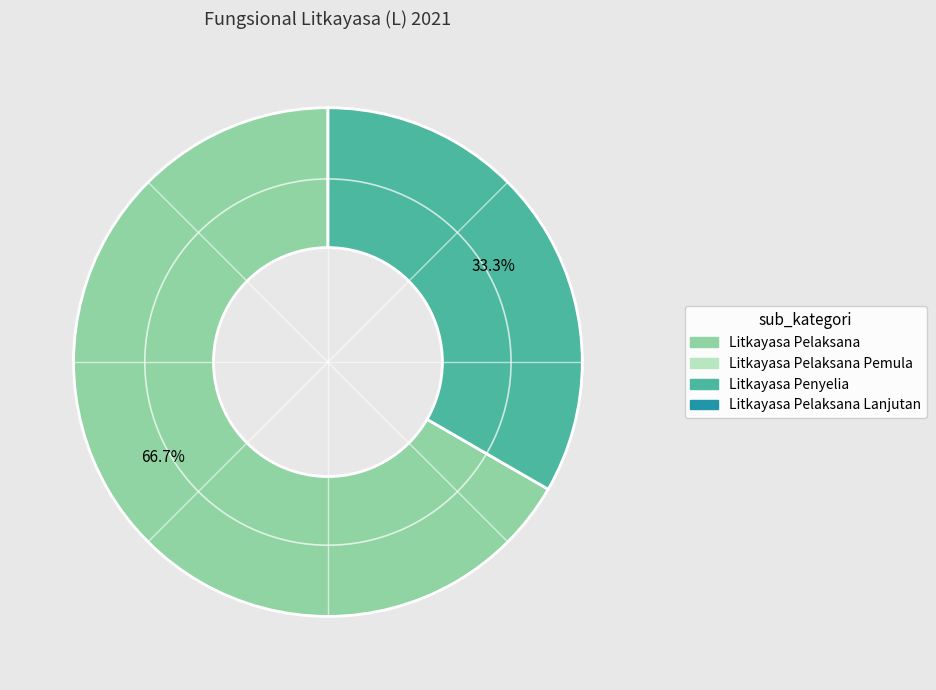

Is there a majority slice in this chart?

Yes